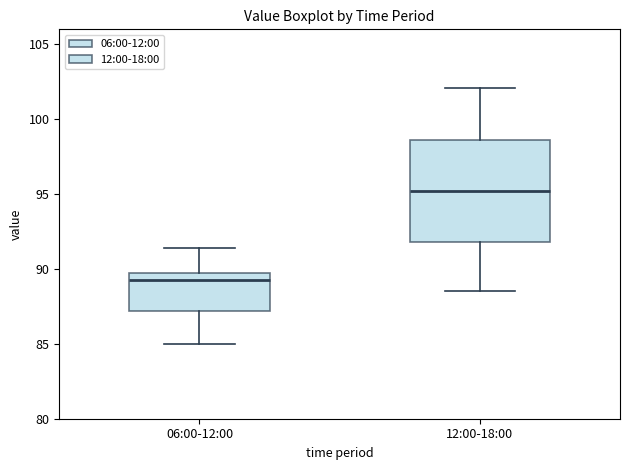

Which box has the highest median line?

12:00-18:00